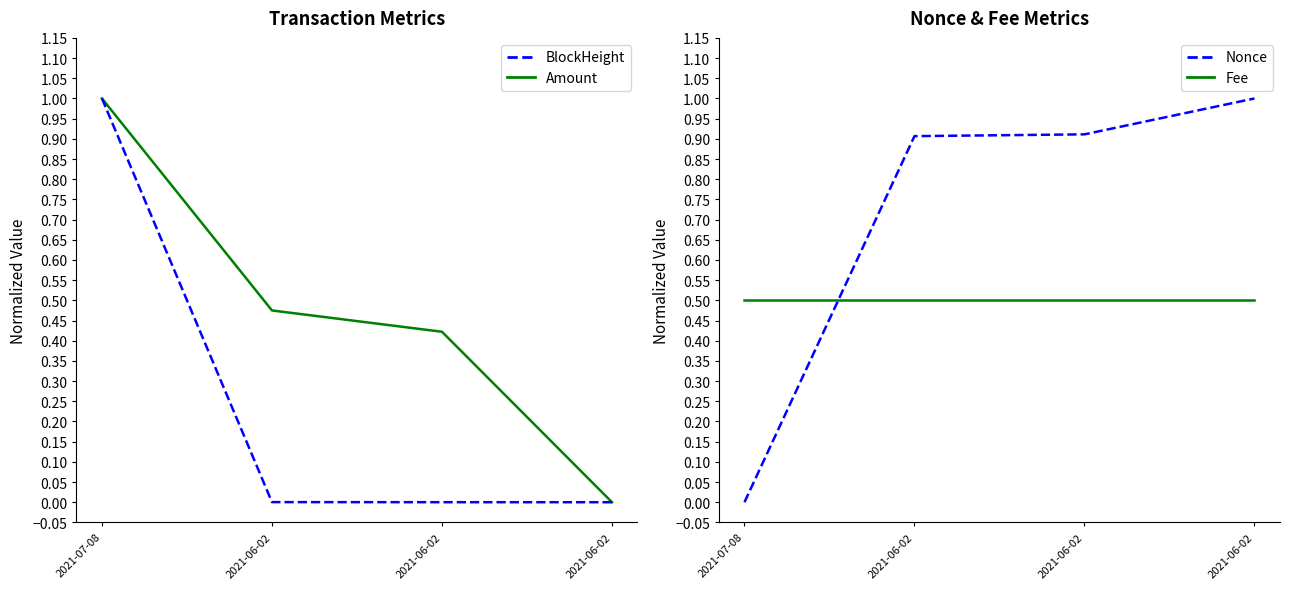

Which series ends up on top after the final intersection of BlockHeight and Nonce?

Nonce